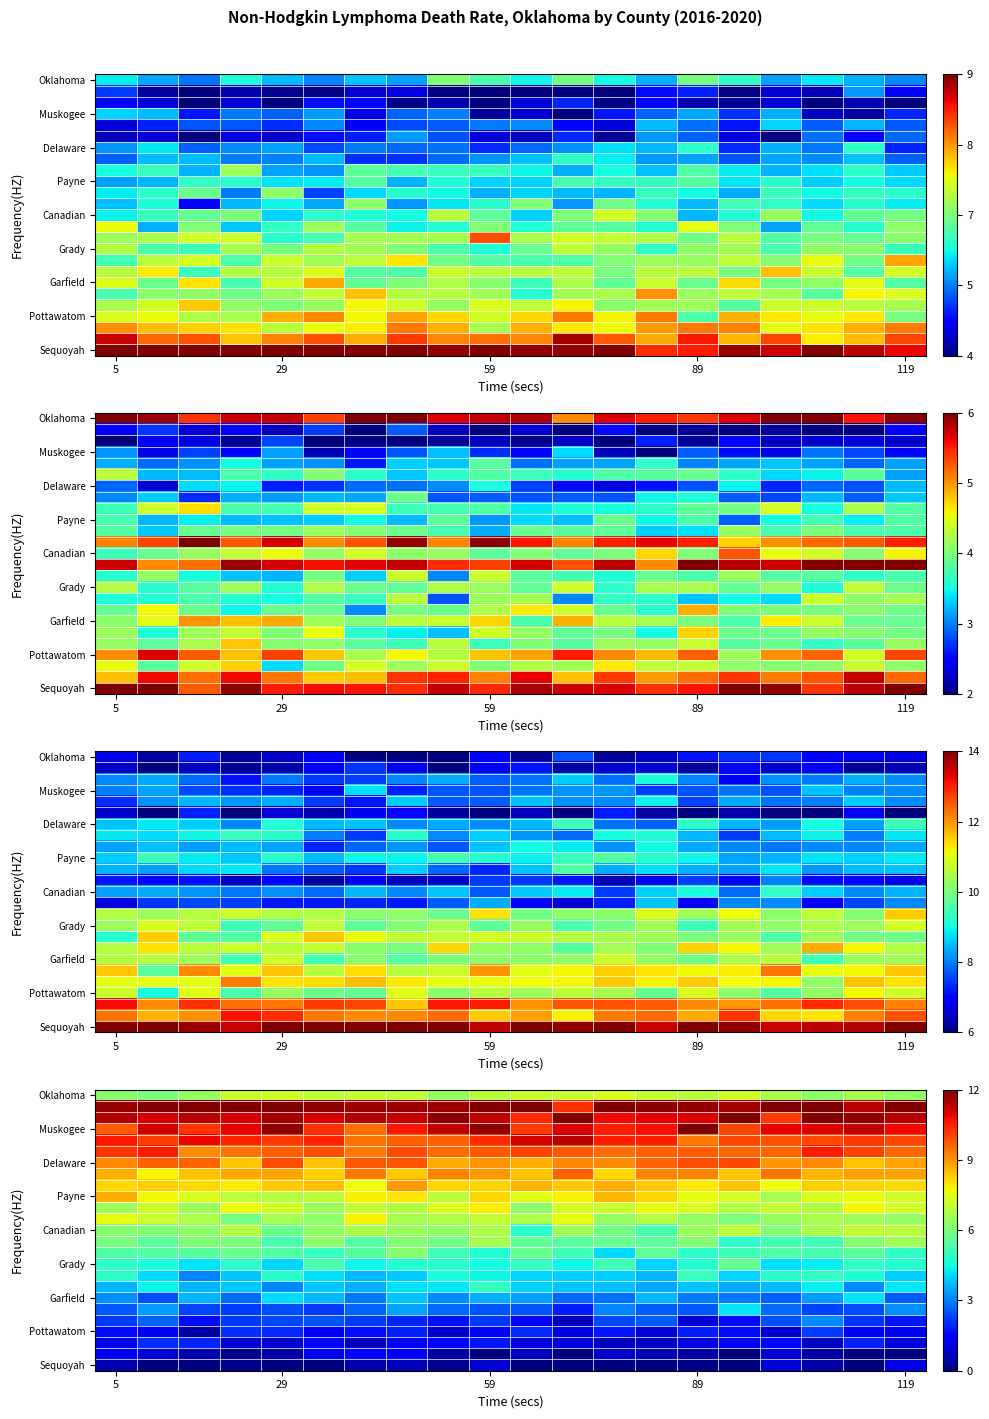

Count the number of data series in this chart.

25